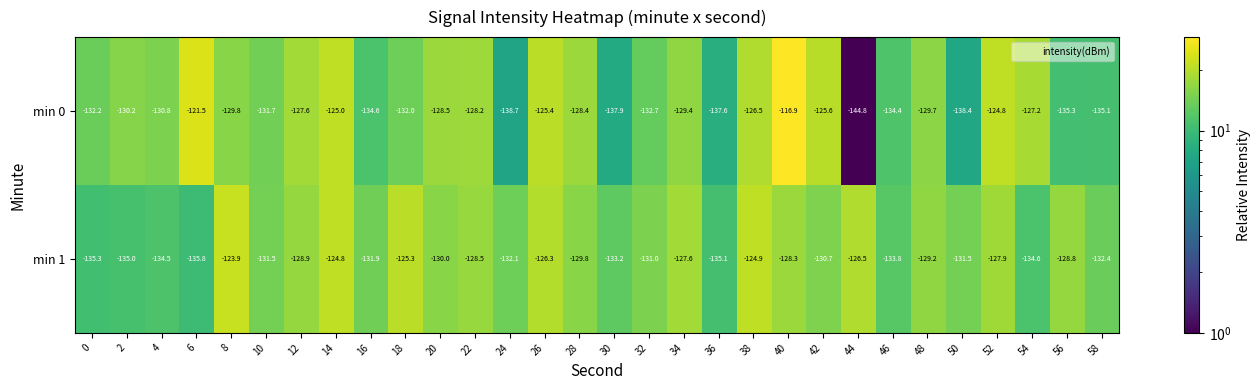

List the series in order of their peak value, highest first.

min 0, min 1